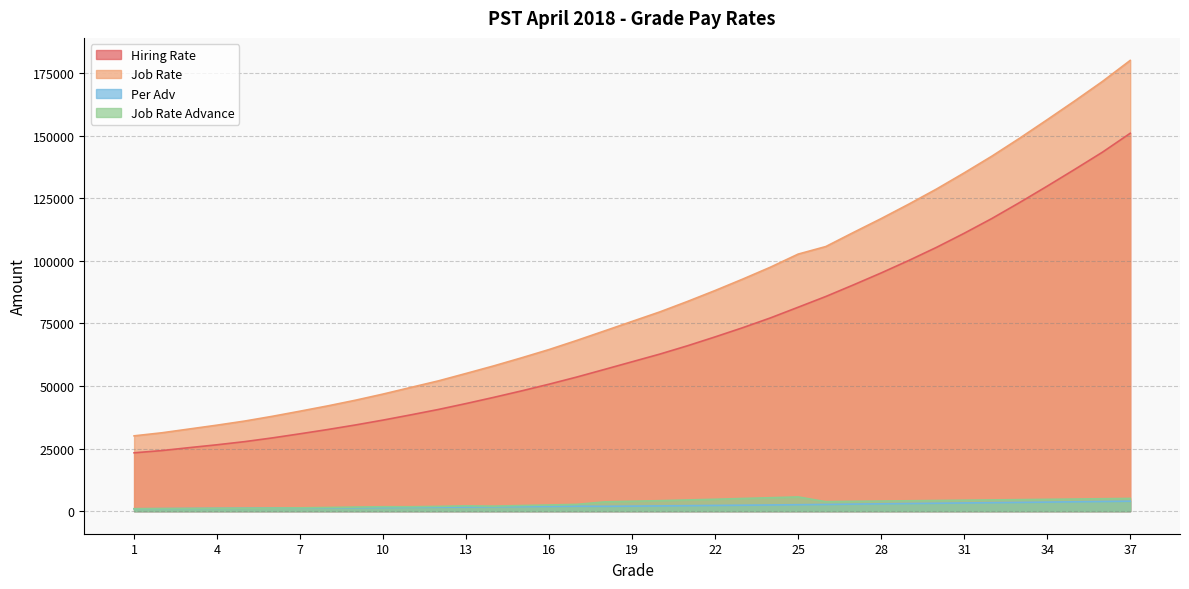

Reading right to left, list all the values displayed in this chart.

Hiring Rate: 37=150907	36=143381	35=136520	34=129791	33=123227	32=116871	31=110970	30=105355	29=100123	28=95136	27=90375	26=85736	25=81446	24=77187	23=73284	22=69603	21=66052	20=62726	19=59671	18=56604	17=53568	16=50722	15=48027	14=45455	13=42986	12=40622	11=38464	10=36379	9=34427	8=32610	7=30908	6=29266	5=27776	4=26520	3=25381	2=24196	1=23312
Job Rate: 37=180001	36=171631	35=163868	34=156321	33=148904	32=141764	31=135089	30=128642	29=122623	28=116844	27=111316	26=105681	25=102661	24=97448	23=92693	22=88124	21=83752	20=79577	19=75785	18=71980	17=68192	16=64557	15=61229	14=58028	13=55008	12=52039	11=49417	10=46772	9=44311	8=42051	7=39941	6=37891	5=35995	4=34355	3=32826	2=31299	1=30083
Per Adv: 37=3999	36=3879	35=3750	34=3633	33=3511	32=3399	31=3288	30=3170	29=3057	28=2944	27=2834	26=2692	25=2587	24=2481	23=2389	22=2294	21=2202	20=2109	19=2024	18=1944	17=1984	16=1894	15=1824	14=1759	13=1647	12=1583	11=1531	10=1437	9=1376	8=1328	7=1283	6=1232	5=1175	4=1116	3=1064	2=1014	1=968
Job Rate Advance: 37=5100	36=4976	35=4848	34=4732	33=4611	32=4499	31=4391	30=4267	29=4158	28=4044	27=3937	26=3793	25=5693	24=5375	23=5075	22=4757	21=4488	20=4197	19=3970	18=3712	17=2720	16=2471	15=2258	14=2019	13=2140	12=1919	11=1767	10=1771	9=1628	8=1473	7=1335	6=1233	5=1169	4=1139	3=1061	2=1019	1=963